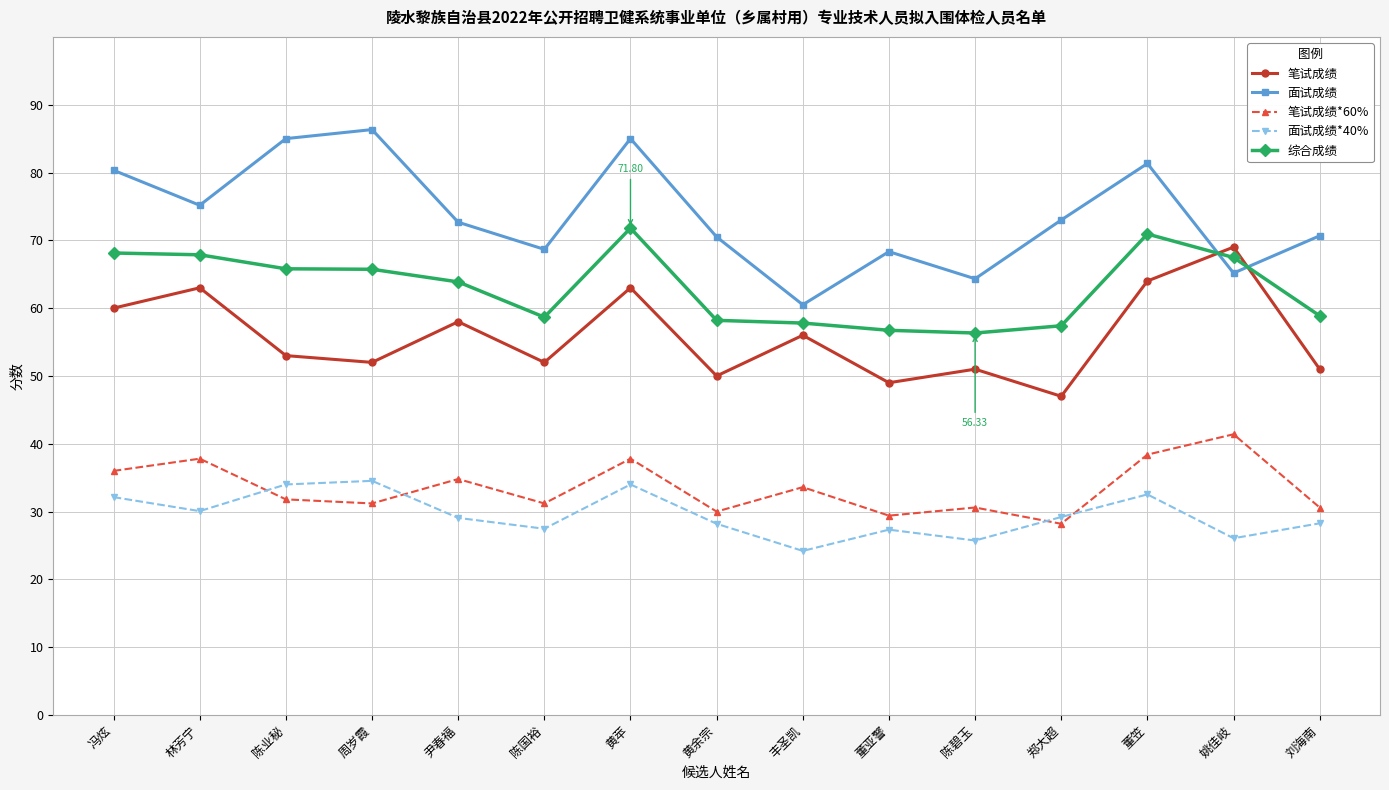

At how many categories does at least one series exceed 70?

10